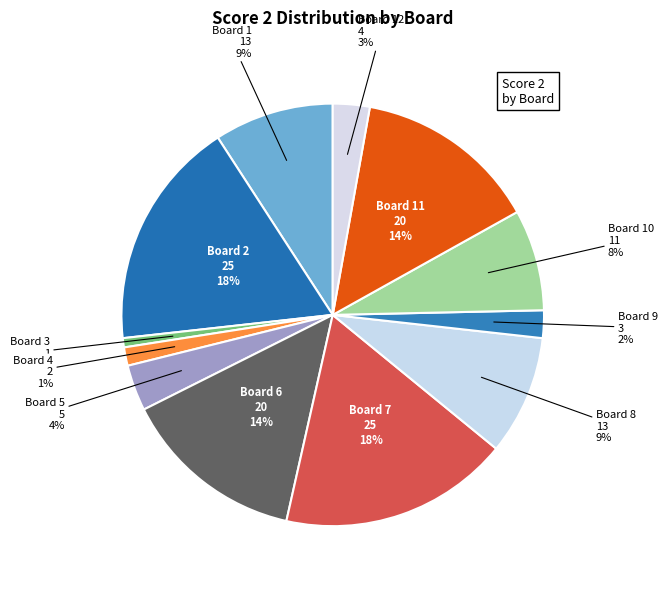

To the nearest percent, what portion does Board 2 represent?

18%